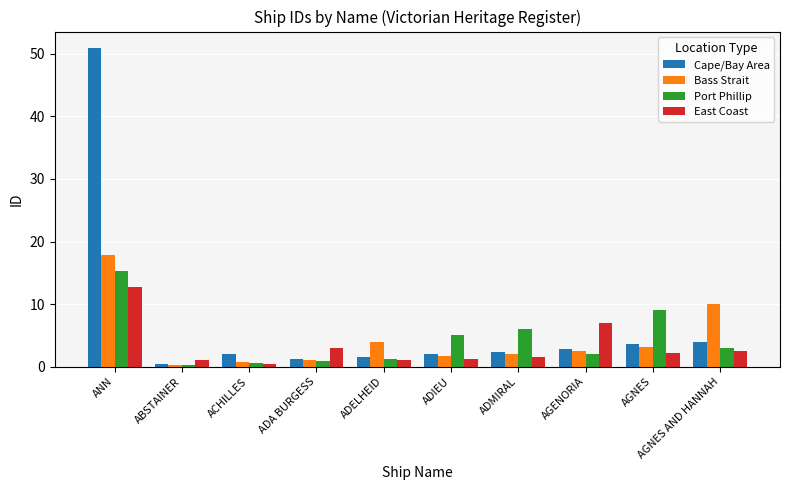

List the series in order of their peak value, lowest first.

East Coast, Port Phillip, Bass Strait, Cape/Bay Area